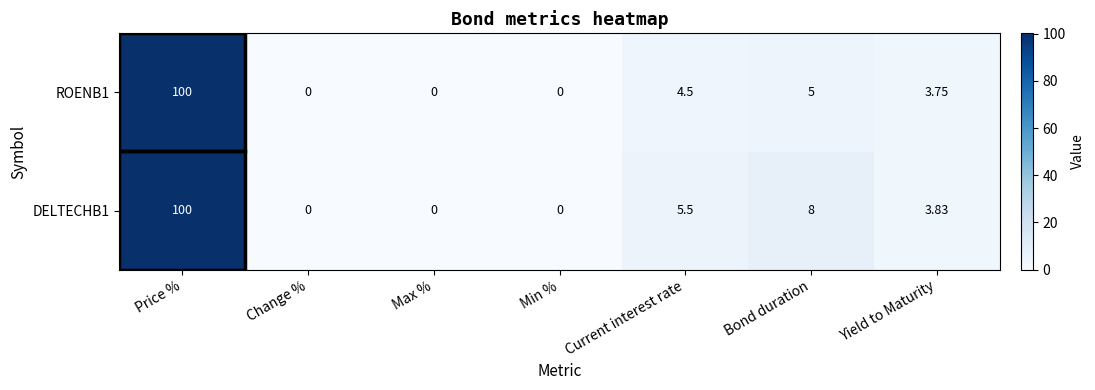

Is the value of ROENB1 at Price % greater than the value of DELTECHB1 at Bond duration?

Yes